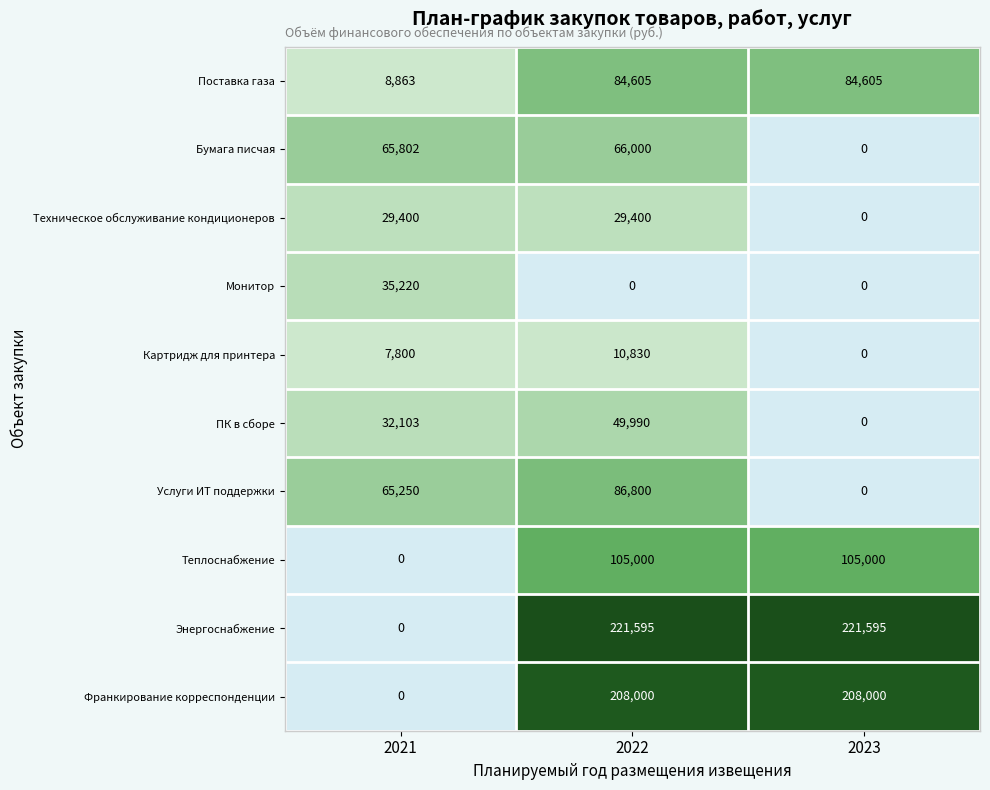

True or false: ПК в сборе has a value of 78068.1 at 2022.

False